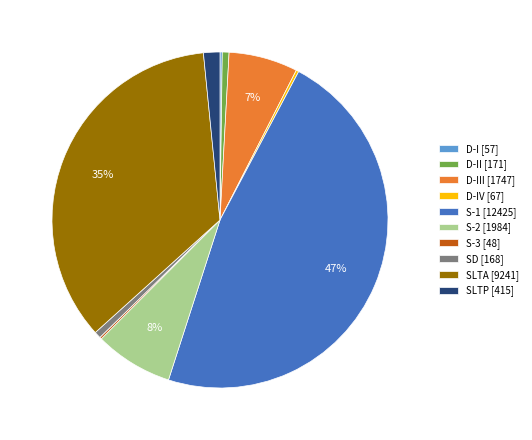

To the nearest percent, what percentage of the pie is D-II [171]?

1%